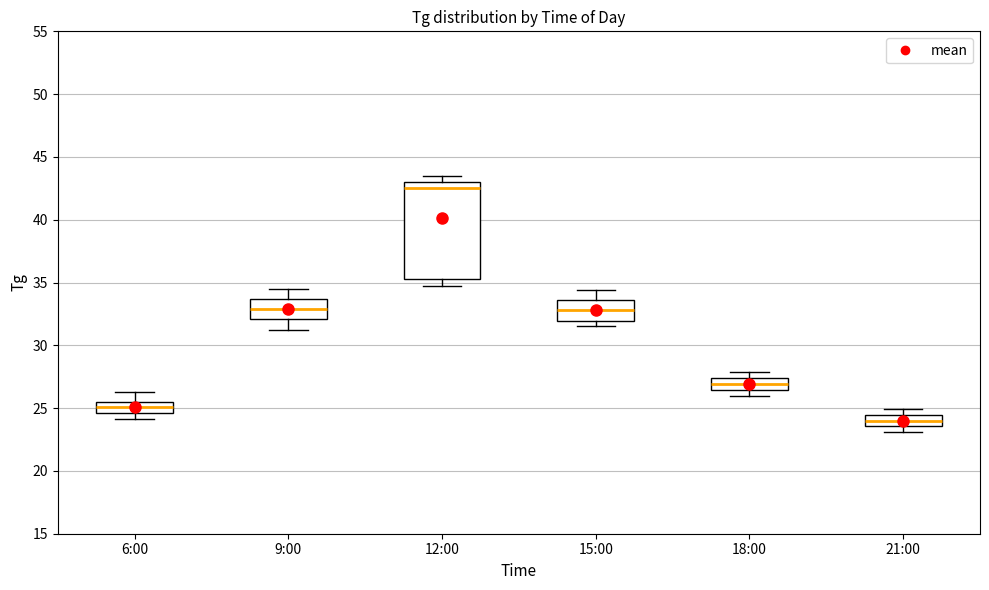

Reading left to right, read every box against the y-axis: the position of its median line, the range the box covers, and the ends of its whiskers. The values are not printed on the chart, so give them approximately, as read against the axis.

6:00: median 25.0, box 24.5 to 25.5, whiskers 24.0 to 26.5
9:00: median 33.0, box 32.0 to 33.5, whiskers 31.0 to 34.5
12:00: median 42.5, box 35.5 to 43.0, whiskers 34.5 to 43.5
15:00: median 33.0, box 32.0 to 33.5, whiskers 31.5 to 34.5
18:00: median 27.0, box 26.5 to 27.5, whiskers 26.0 to 28.0
21:00: median 24.0, box 23.5 to 24.5, whiskers 23.0 to 25.0